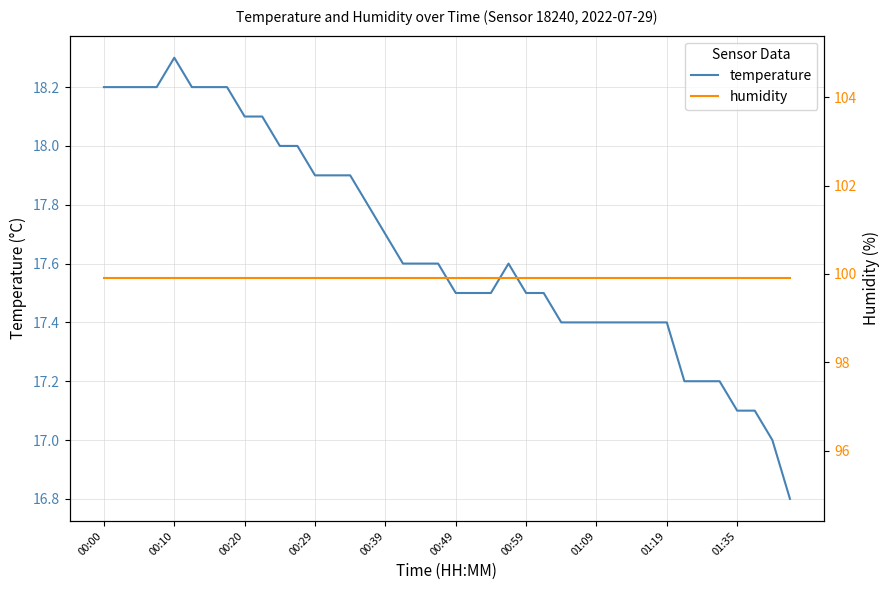

What is the minimum value for temperature?

16.8